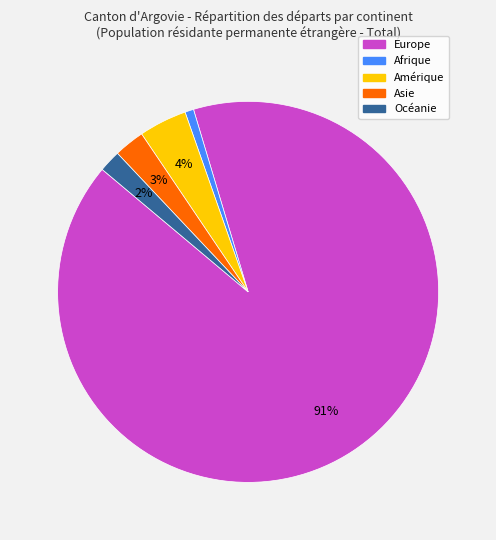

How many slices are in this pie chart?

5